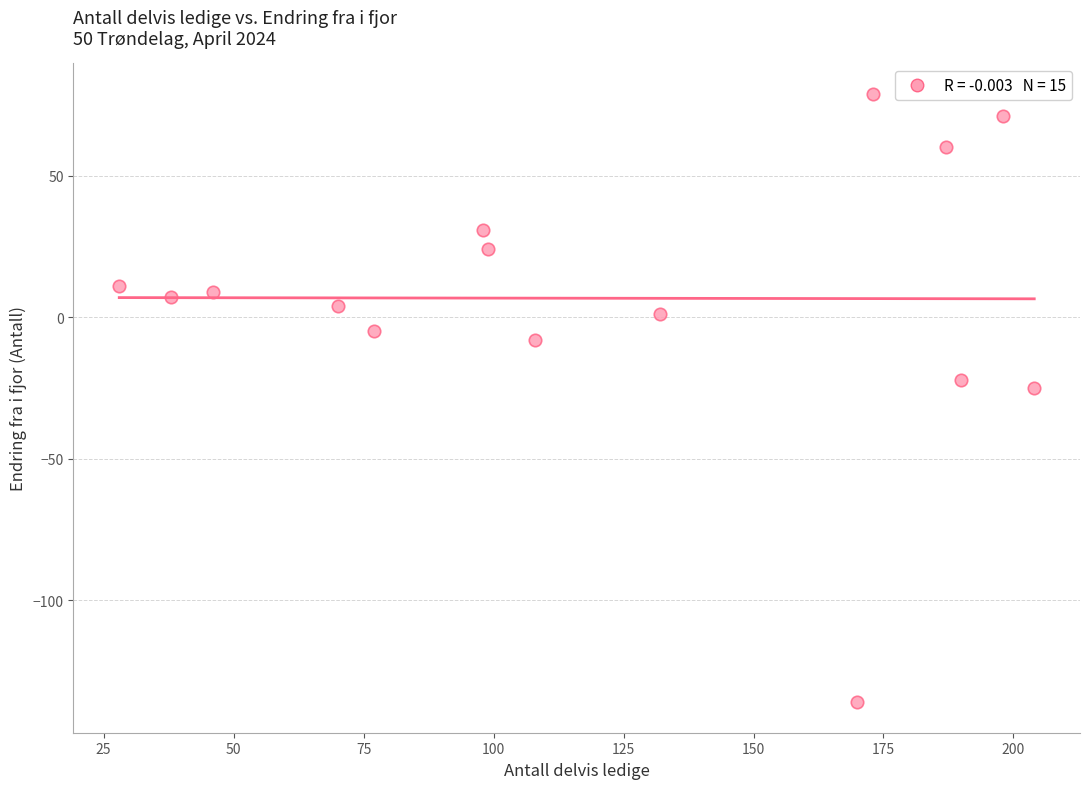

What Y value in the scatter plot is closest to -28?

-25